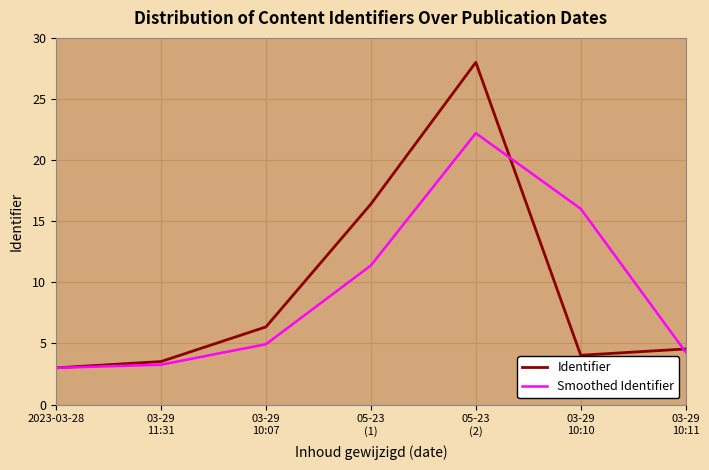

Which series has the widest spread of values?

Identifier